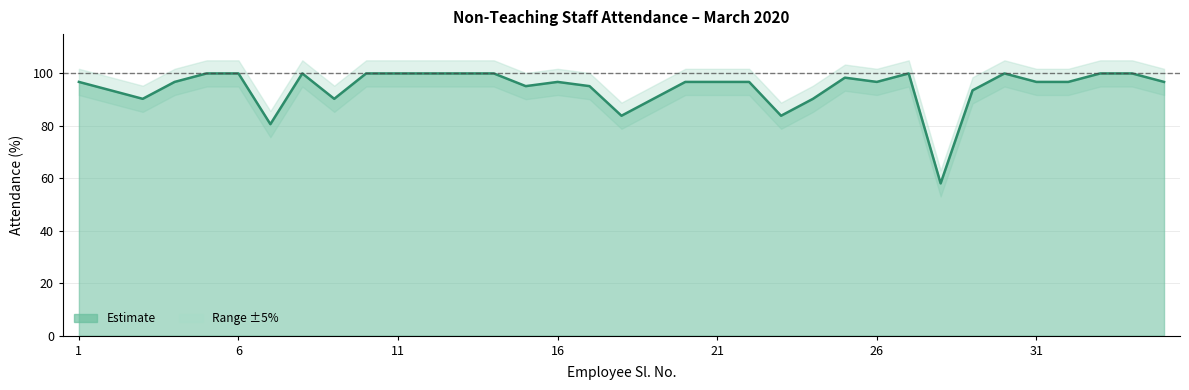

How many lines are shown in the chart?

1